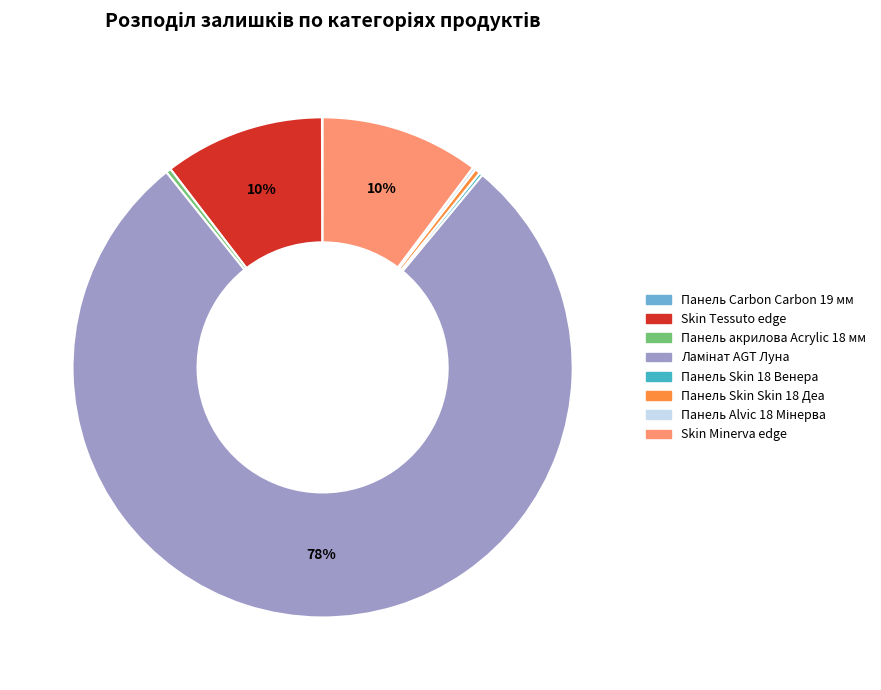

Is there any slice that represents more than half of the pie?

Yes